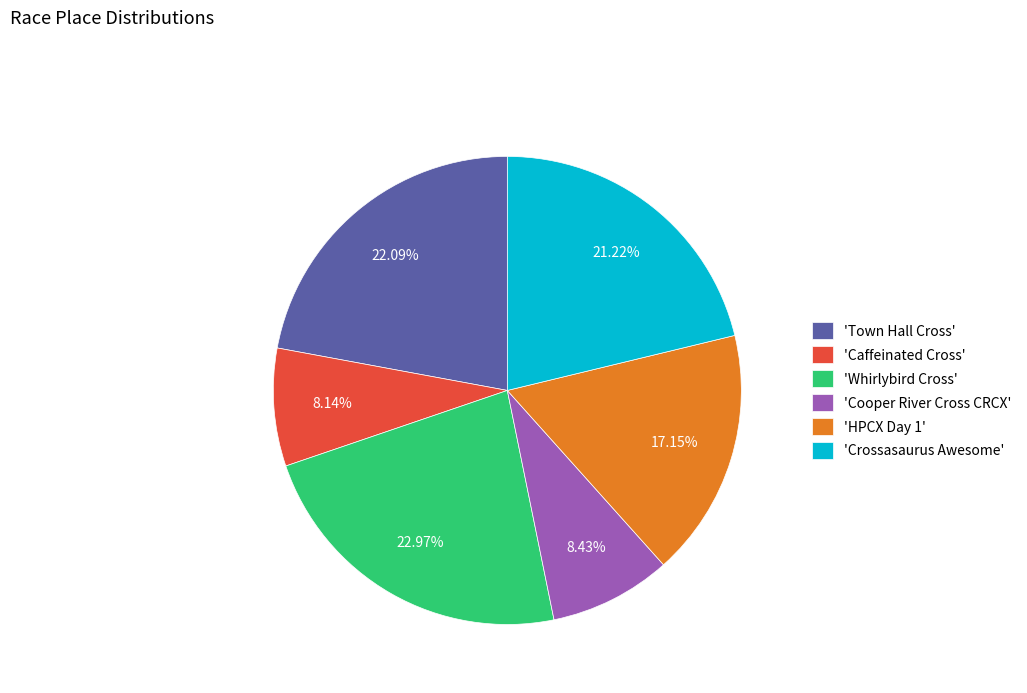

Does 'HPCX Day 1' account for over 50% of the chart?

No